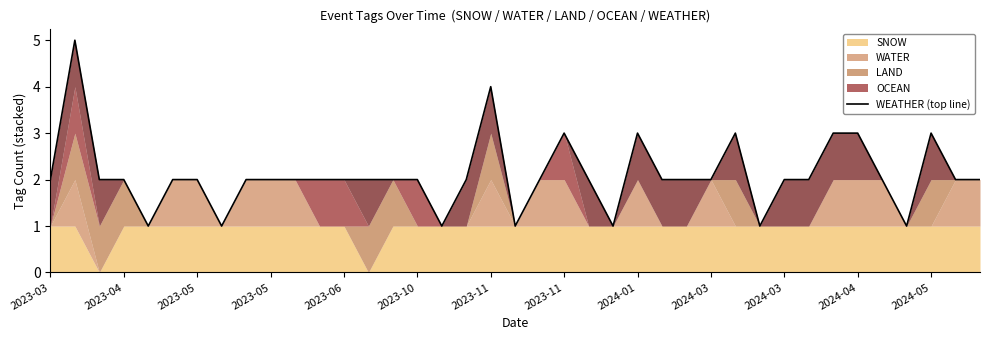

What is the sum of all values?

82